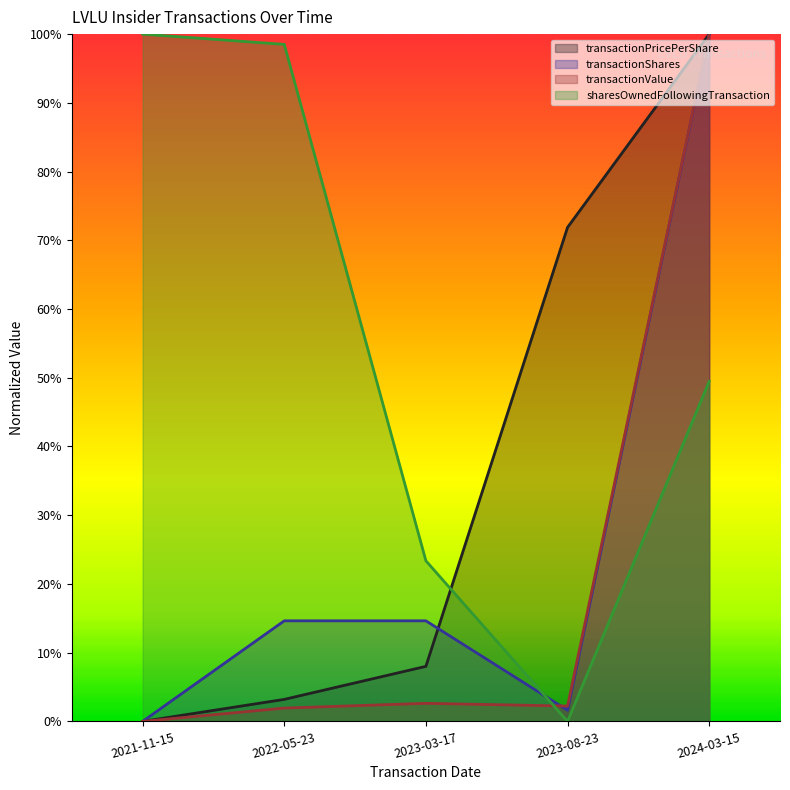

What is the value of the sharesOwnedFollowingTransaction point at the 3rd from the left?

0.2